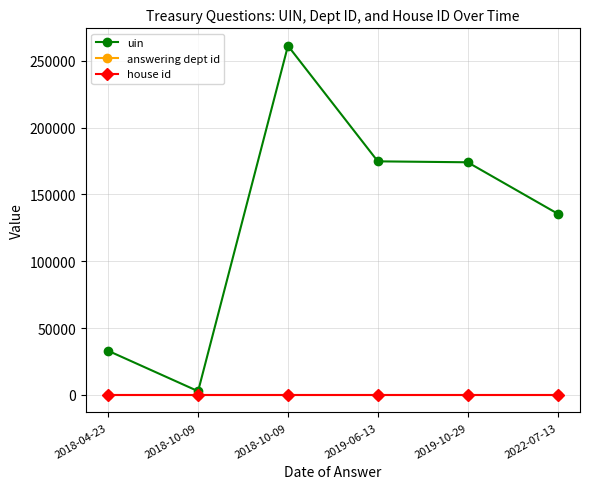

The value of uin at 2022-07-13 is 135697. True or false?

True